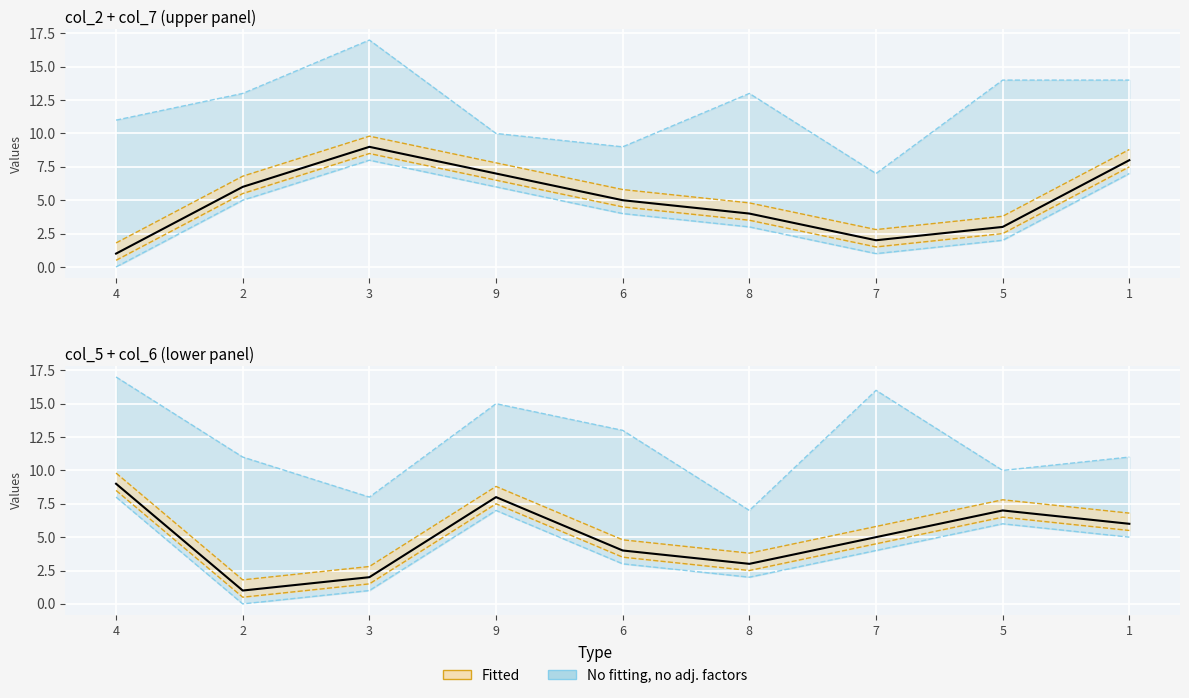

What is the difference between the second highest and second lowest values in the col_5 (observed) series?

6